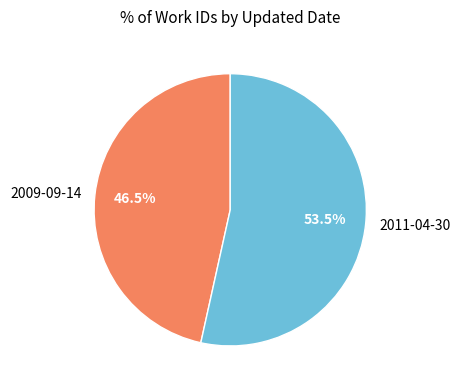

Which slice represents more than half of the pie?

2011-04-30